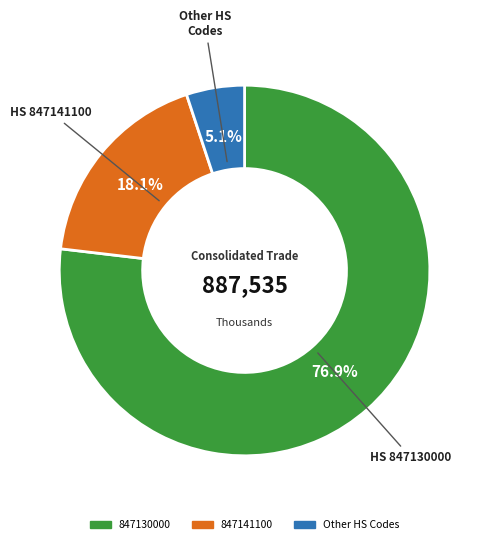

How many slices are in this pie chart?

3